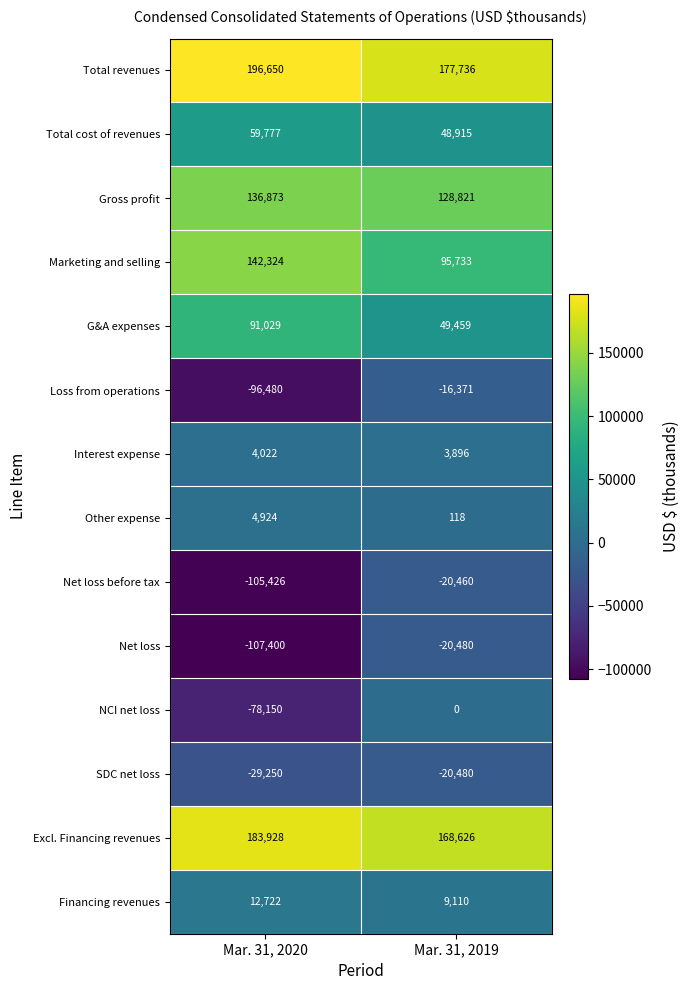

Which series has the largest total across all categories?

Total revenues